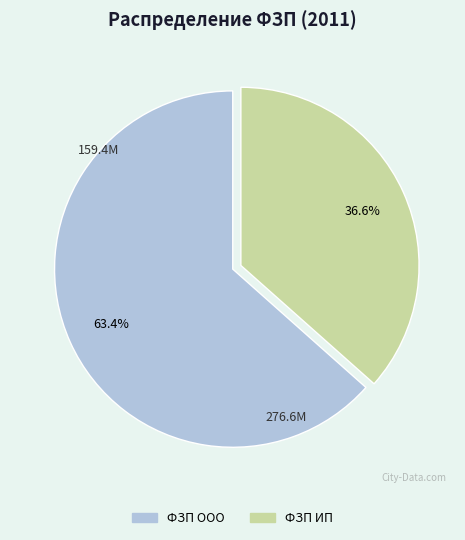

How much of the chart is everything except ФЗП ИП?

63.4%